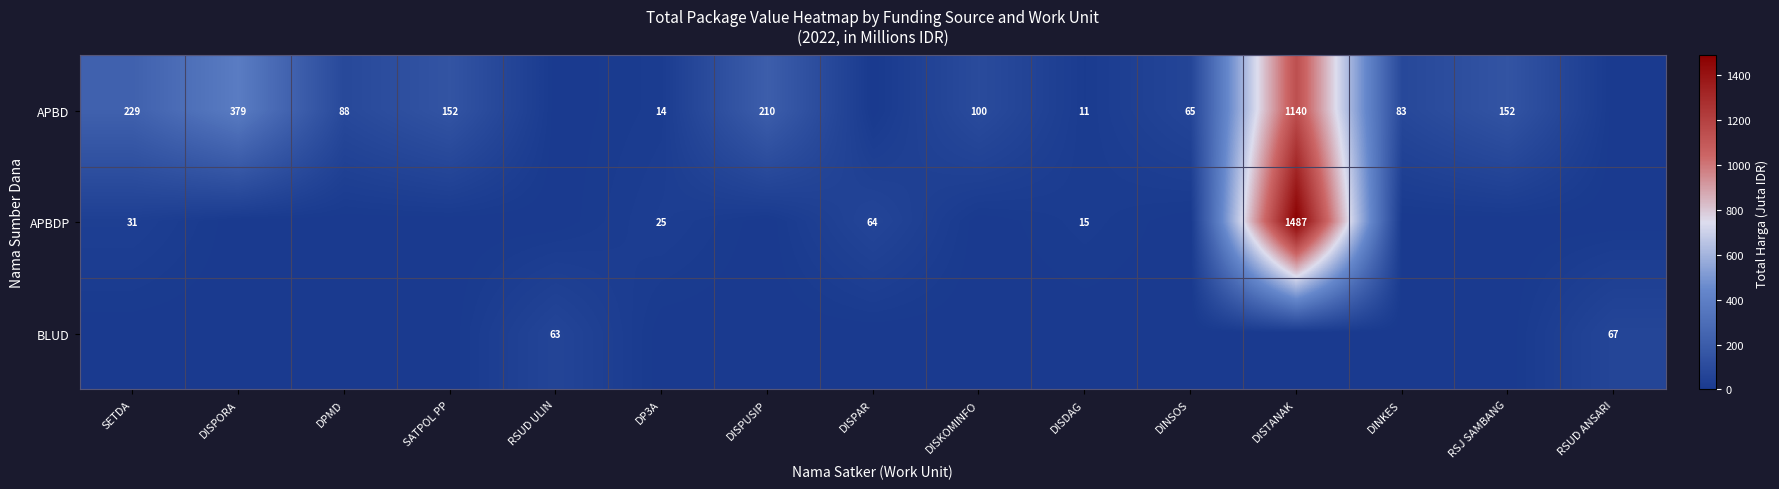

What is the sum of the APBD values at DISDAG and DP3A?

25